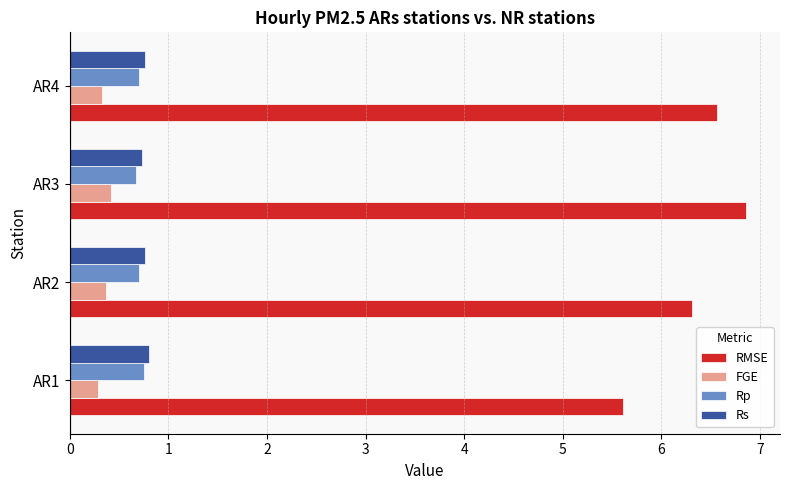

How many FGE values are between 0 and 1?

4